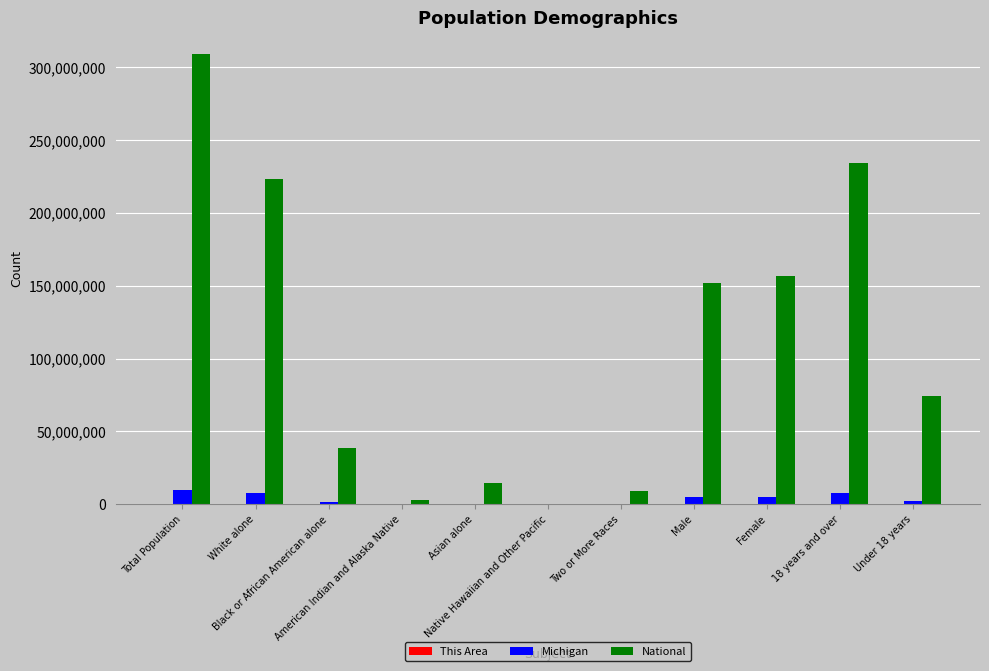

Which series has the largest total across all categories?

National